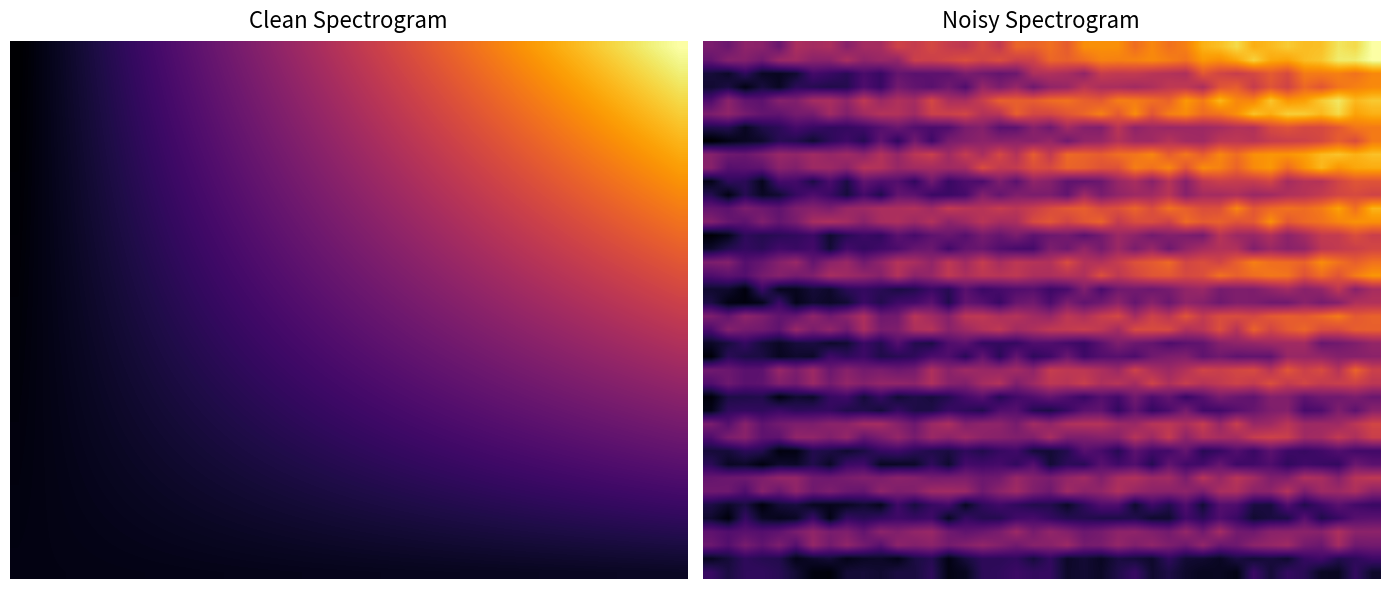

At how many categories does at least one series exceed 69?

12